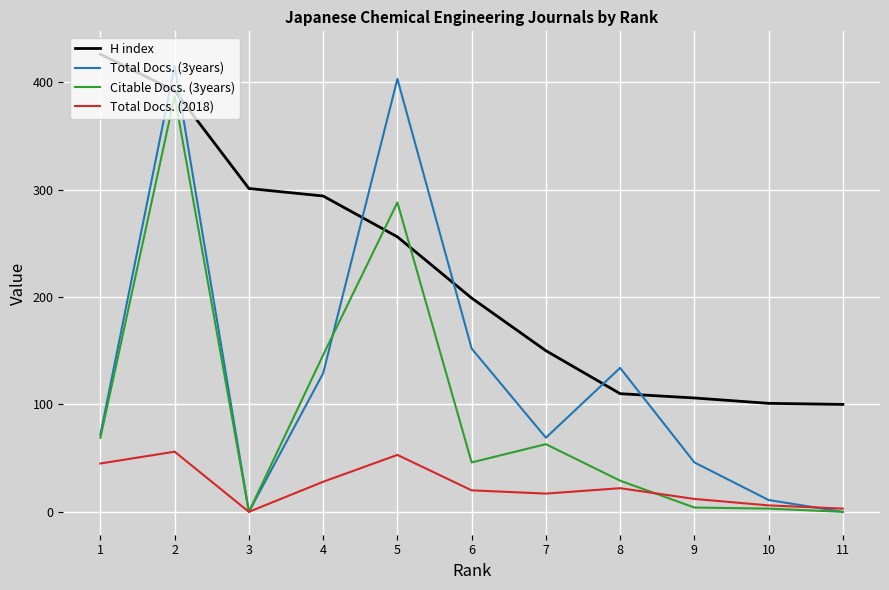

How many intersections are there between Total Docs. (2018) and Citable Docs. (3years)?

1